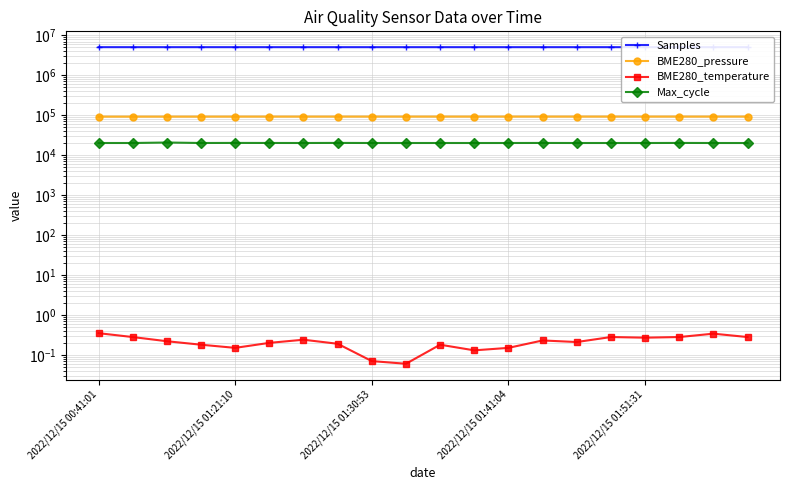

What value does the BME280_pressure series have at 10?

92476.3